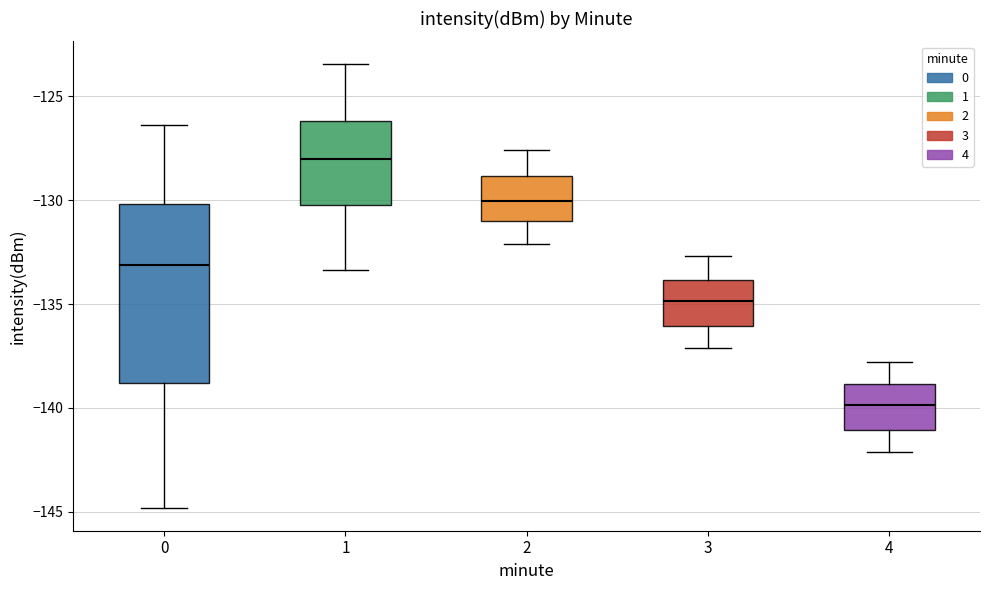

Where is the lower edge of the box at x = 2 on the y-axis? The values are not printed on the chart, so give them approximately, as read against the axis.

-131.0